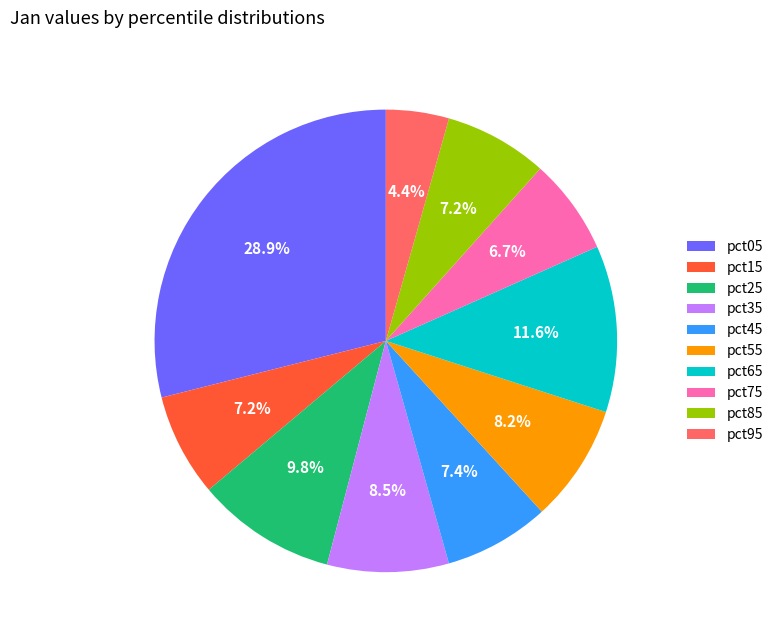

Is it true that pct95 is 4% of the pie?

True